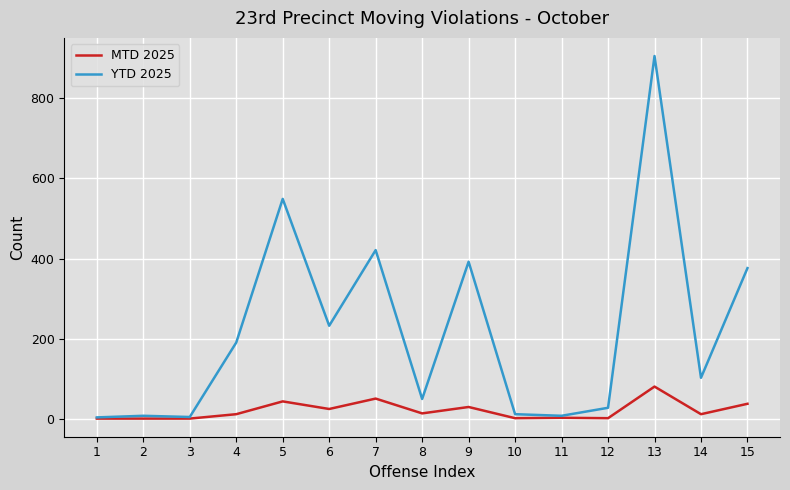

How many values in the MTD 2025 series are below 11?

6